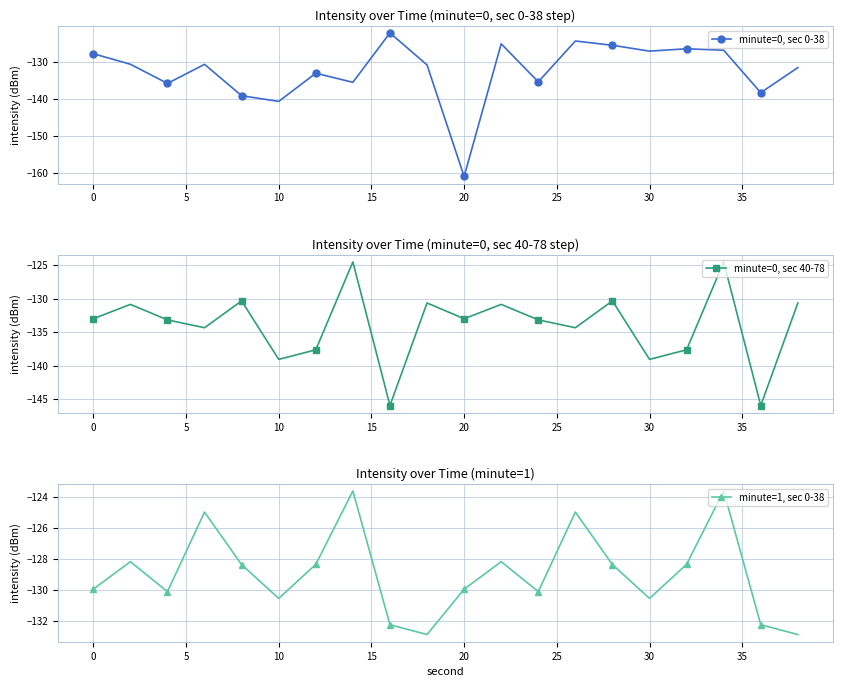

Which category has the lowest value in the minute=0, sec 0-38 series?

20